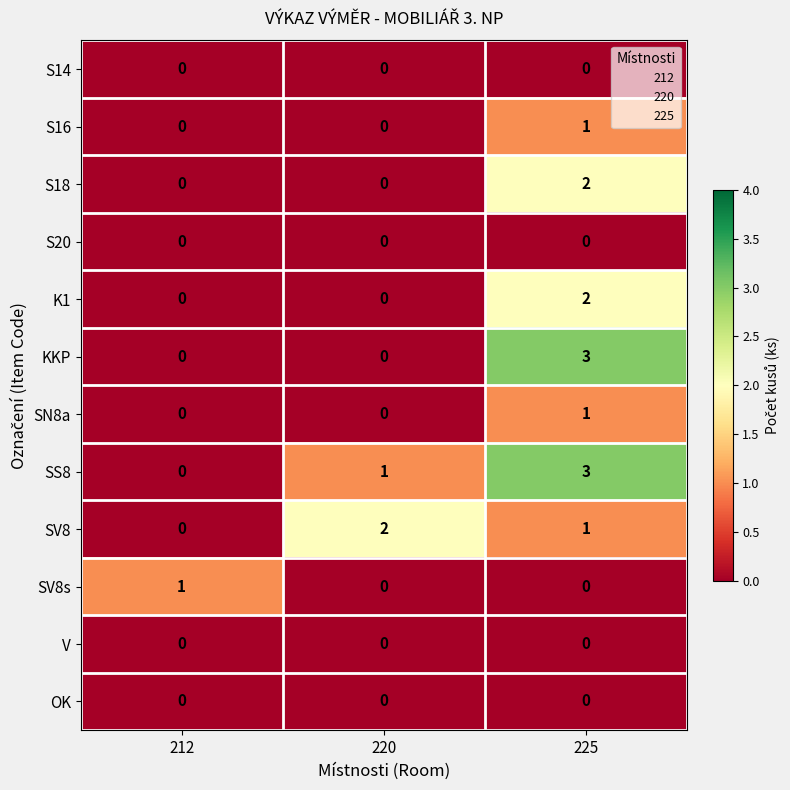

Which series changed the most between 220 and 225?

KKP